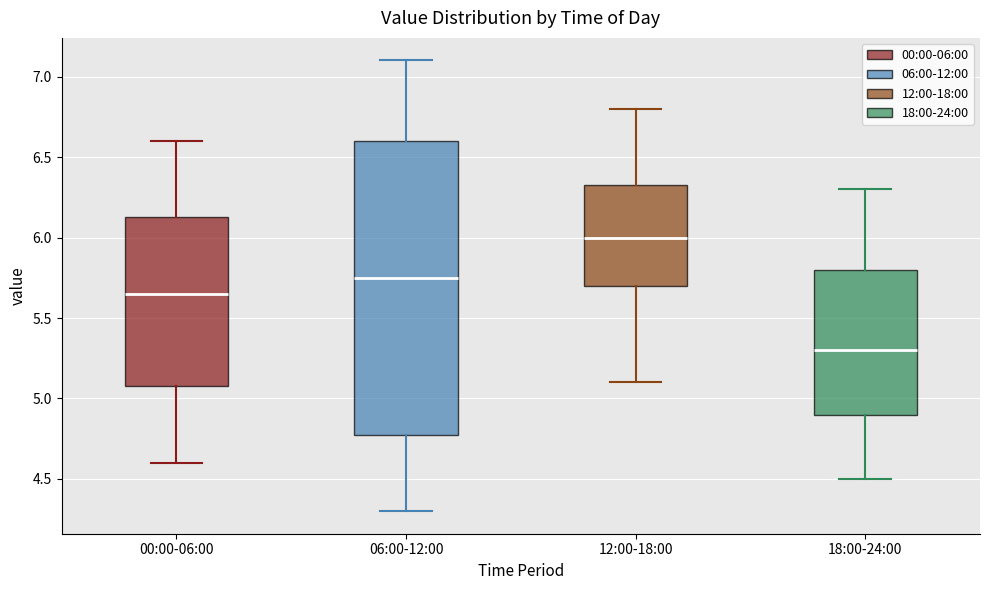

Which box is the tallest, from its lower edge to its upper edge?

06:00-12:00